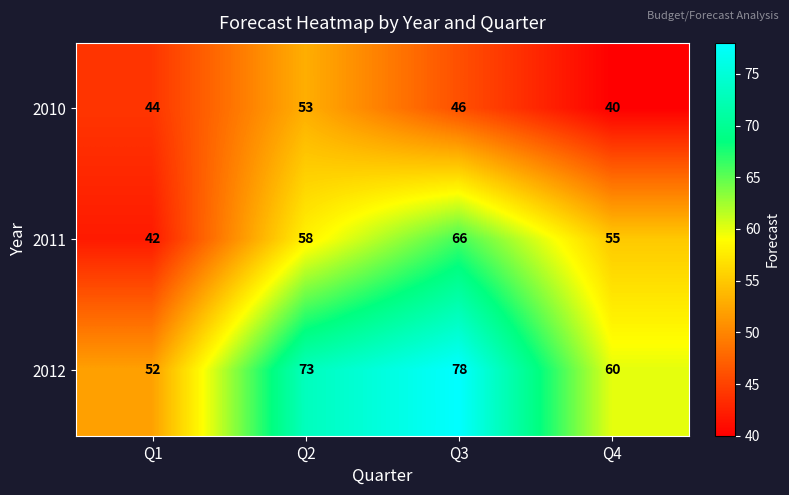

How many distinct data groups are displayed?

3